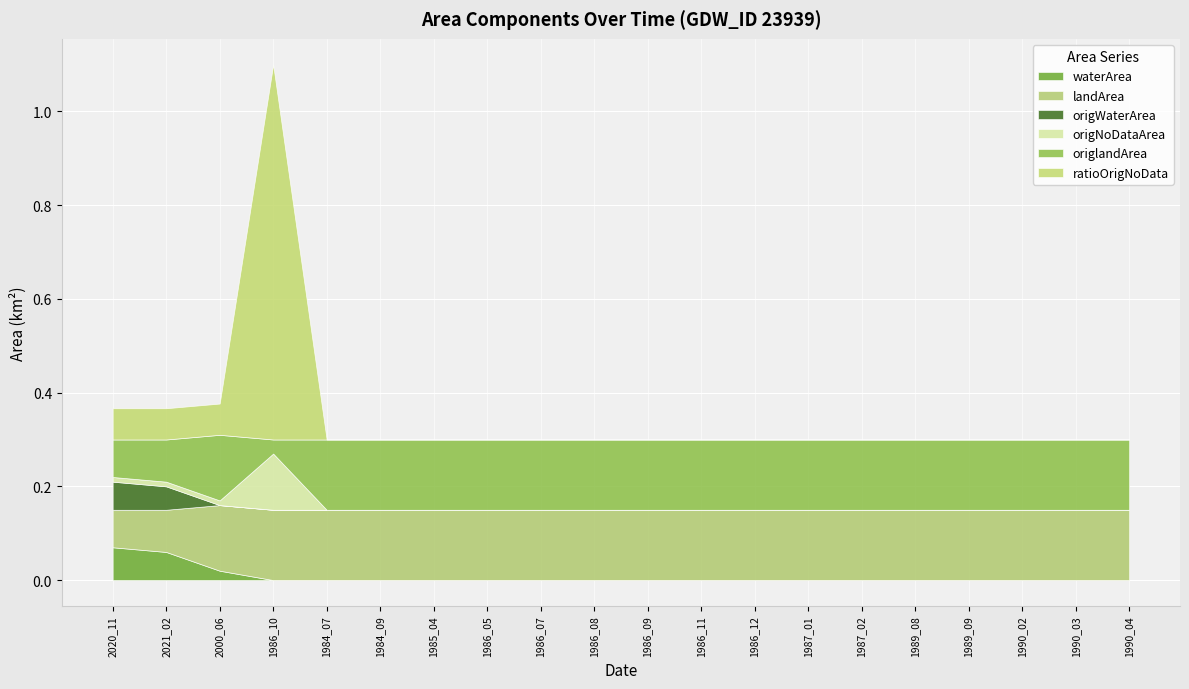

How many lines are shown in the chart?

6